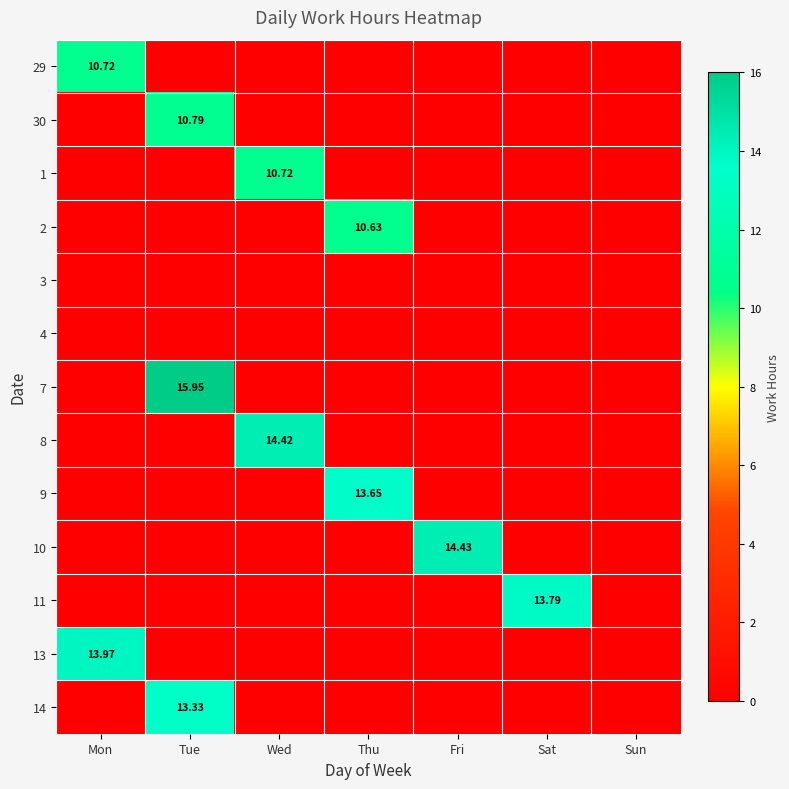

Is it true that 30 equals -3.7 at Thu?

False